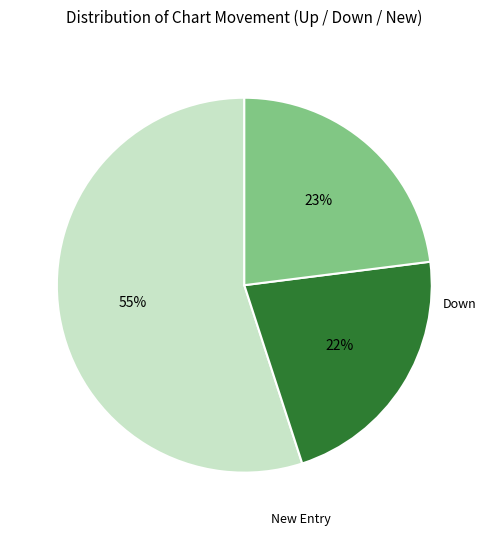

Count the number of slices in the pie.

3